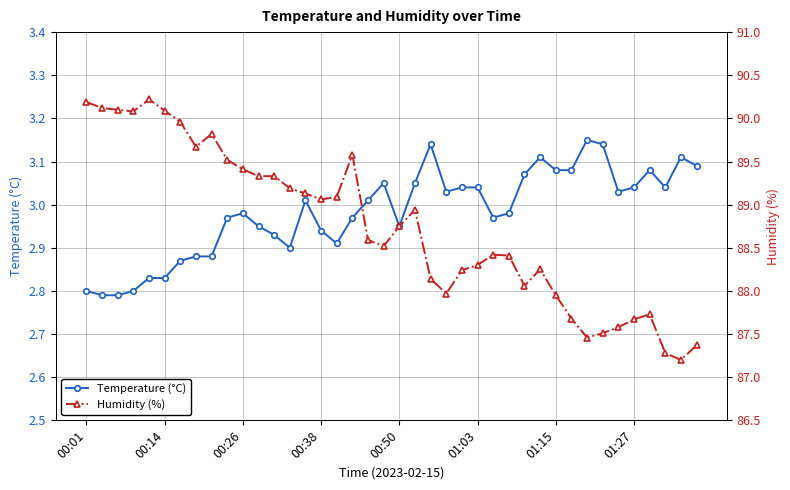

Which series has the largest range (max minus min)?

Humidity (%)